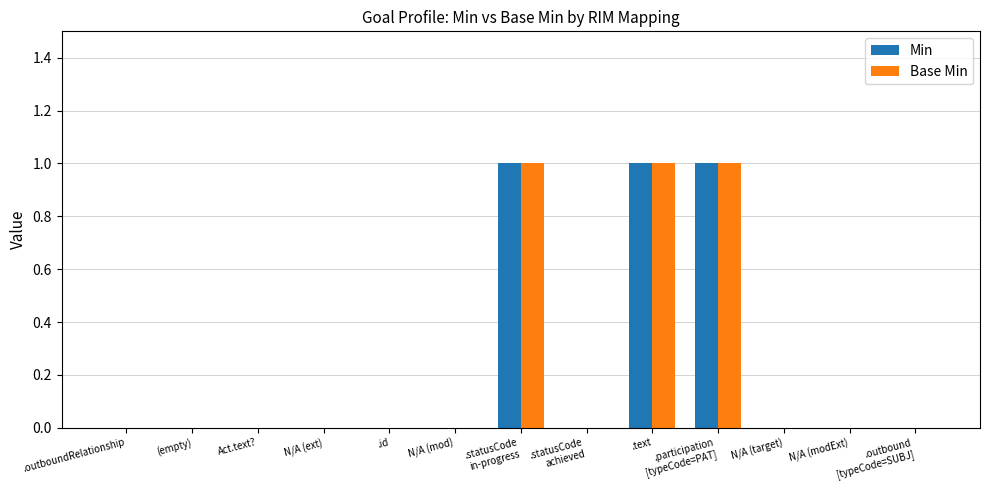

The Min series shows 2 at .text. True or false?

False